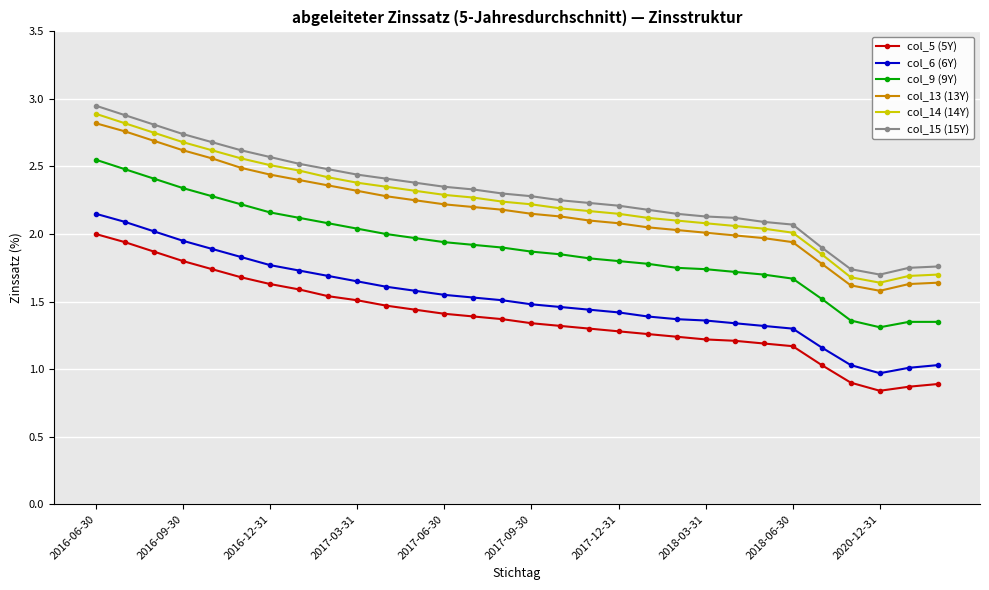

True or false: col_5 (5Y) and col_9 (9Y) cross at least once.

False